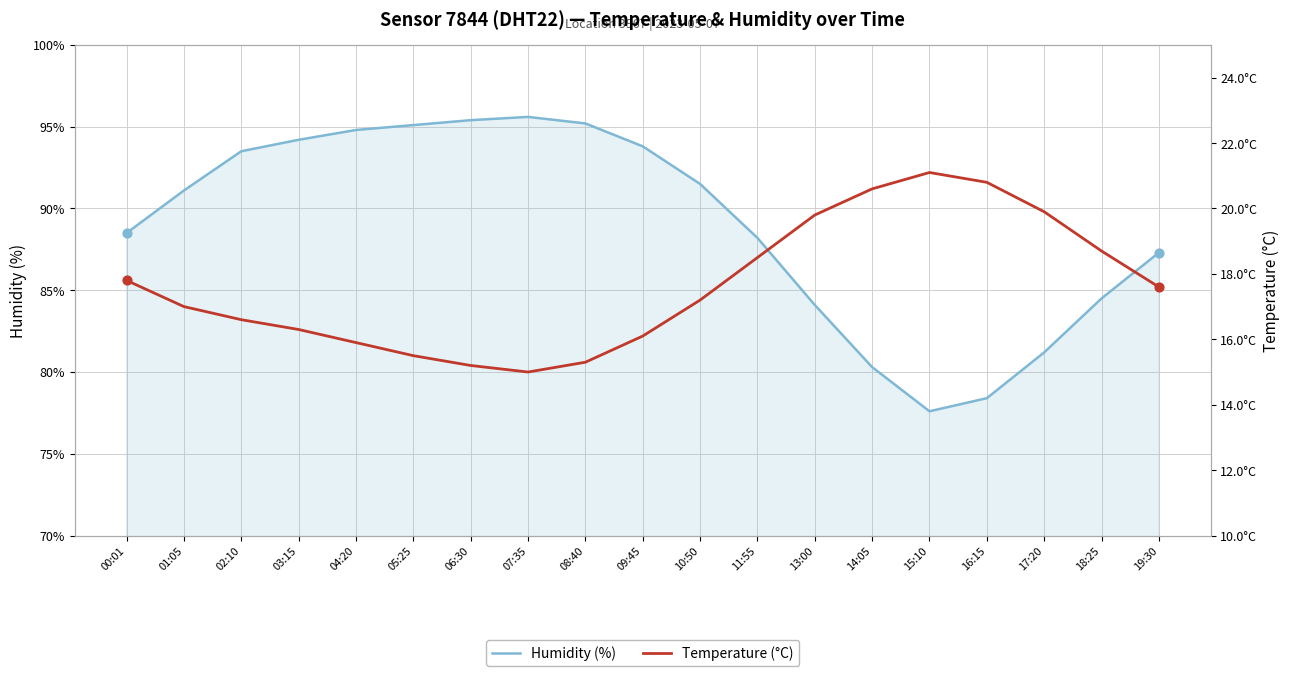

Which series reaches the minimum Y coordinate?

temperature